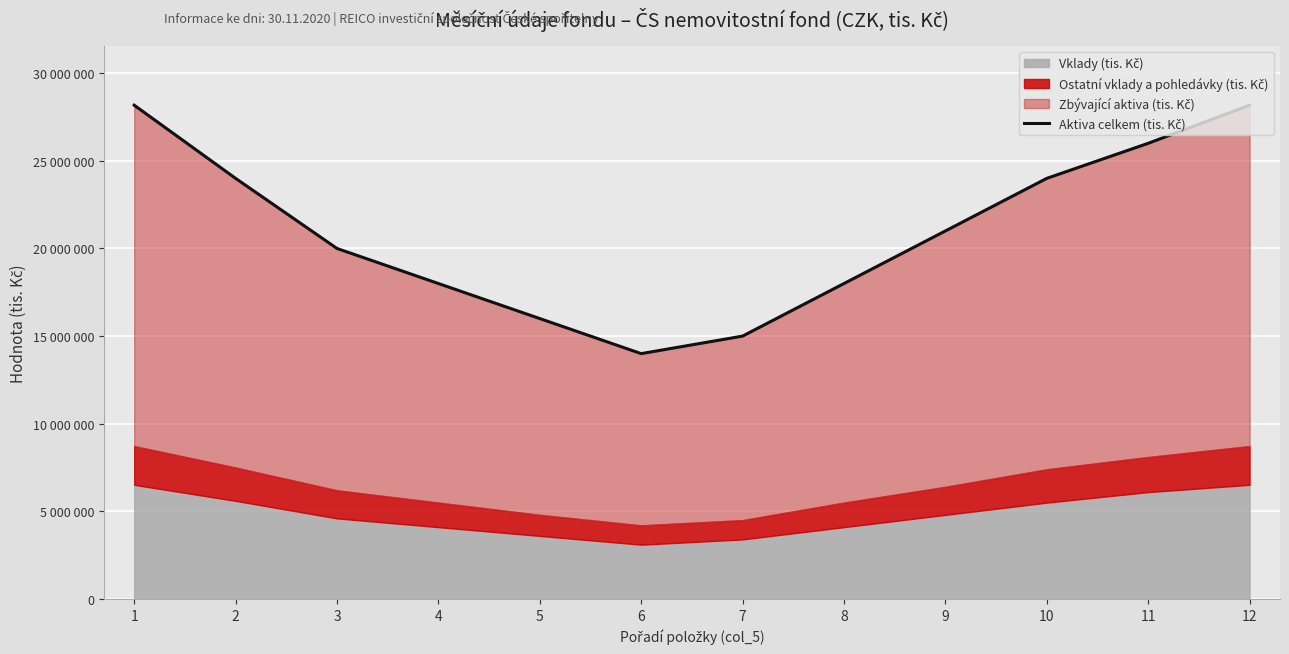

Which category has the lowest value across all series?

6